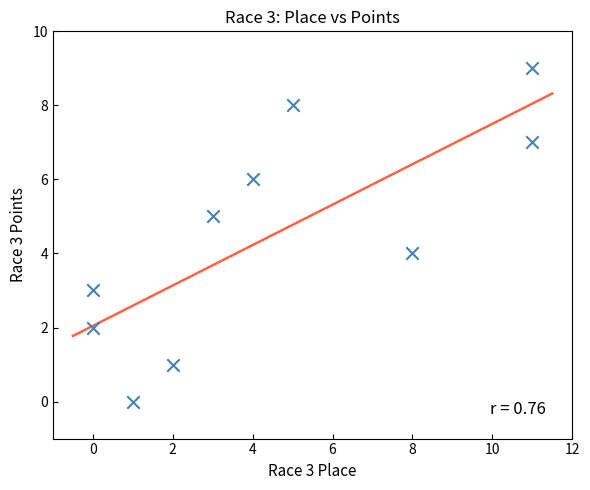

What is the range of X values (max minus min)?

11